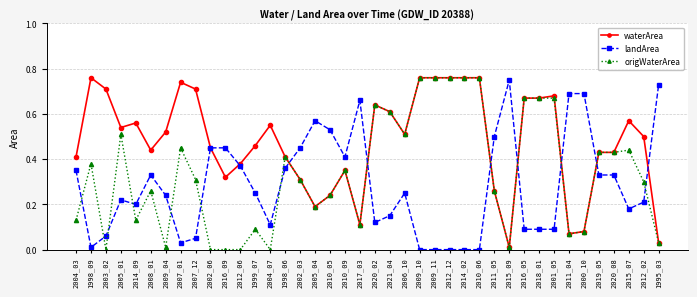

What is the label of the 2nd point from the left?

1998_09